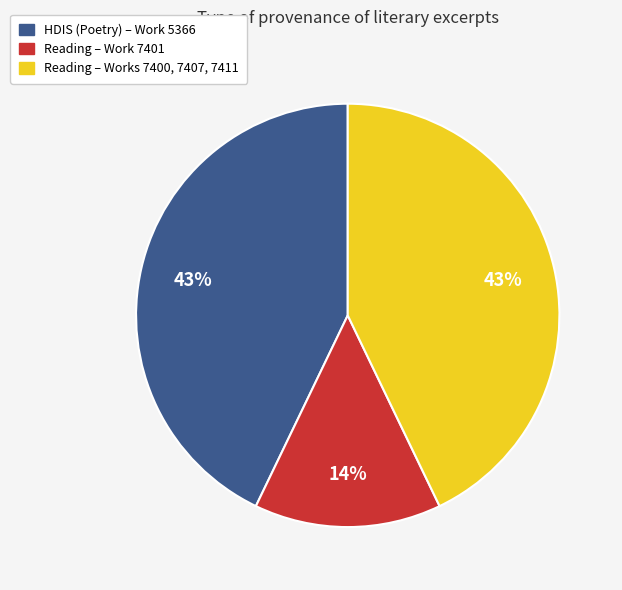

To the nearest percent, what is the difference between the largest and smallest slice percentages?

29%